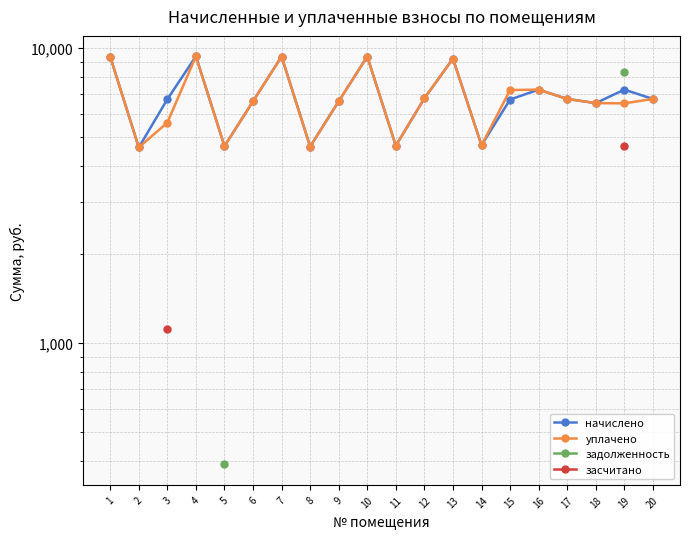

Which series has the largest total across all categories?

начислено